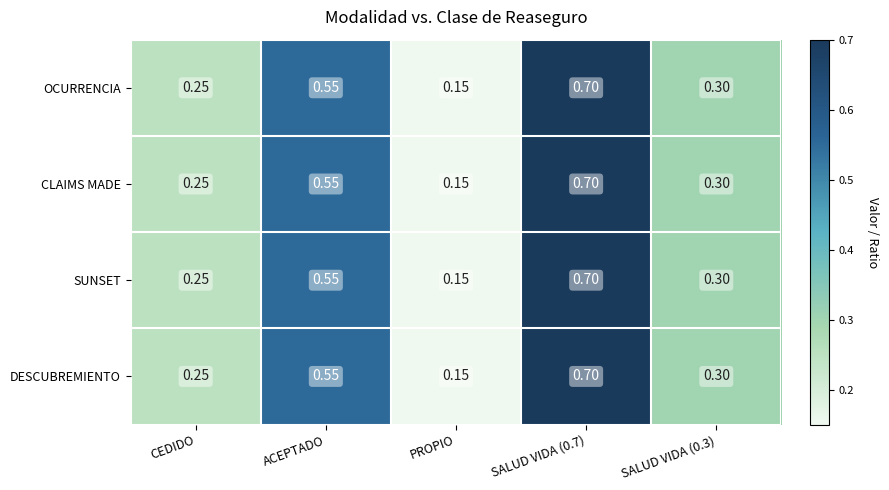

Which category has the lowest value in the OCURRENCIA series?

PROPIO